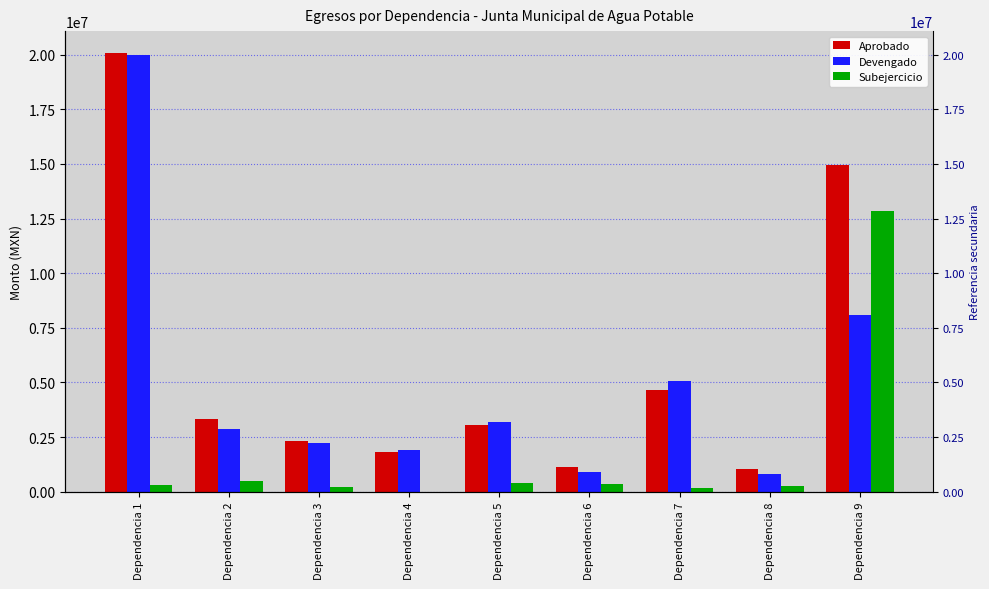

At which label does Devengado first exceed 2881550?

Dependencia 1